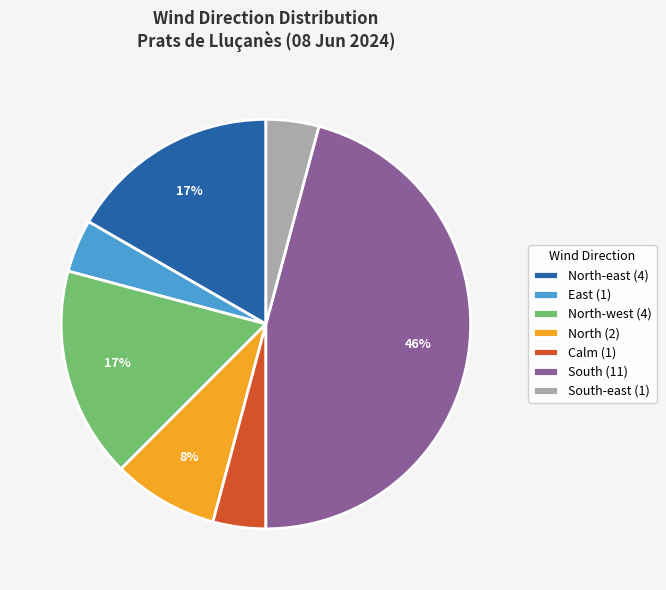

Approximately how many times larger is the value at North (2) compared to North-west (4)?

0.5